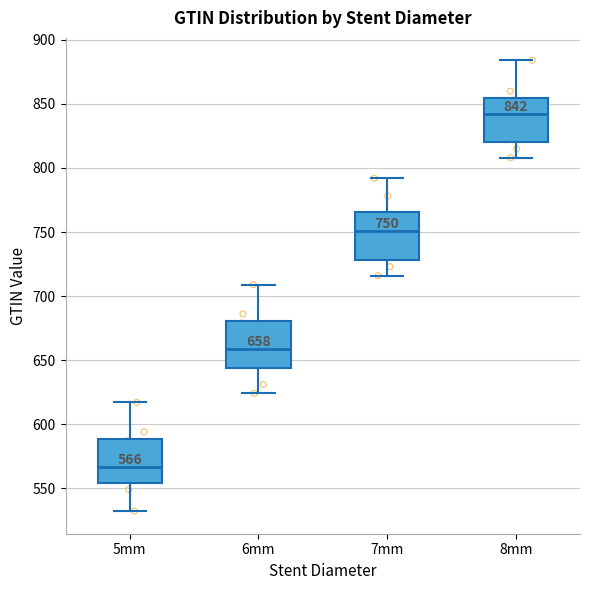

Which box's median line is the highest?

8mm